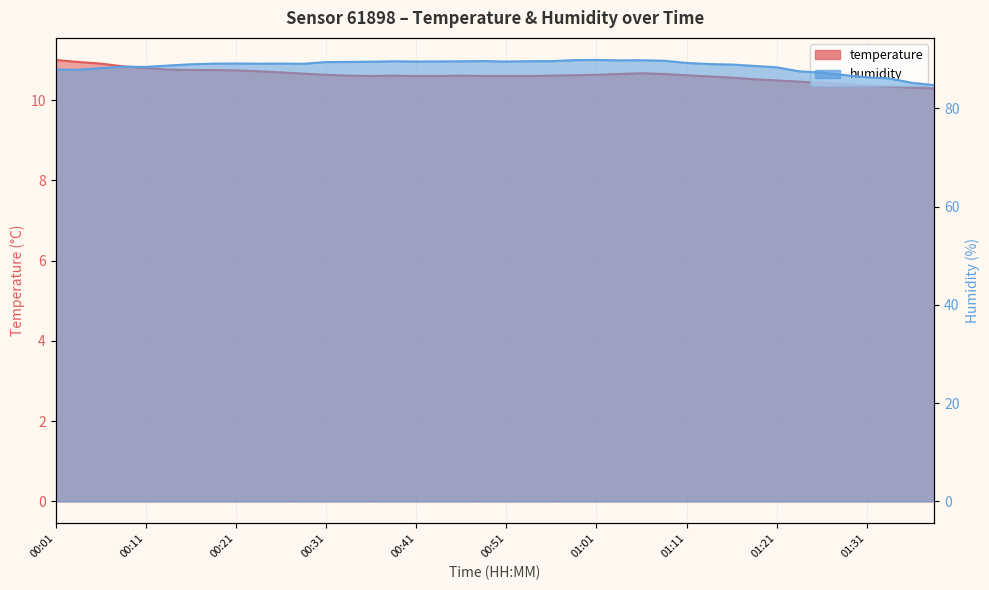

Read the temperature value at 01:19.

10.5